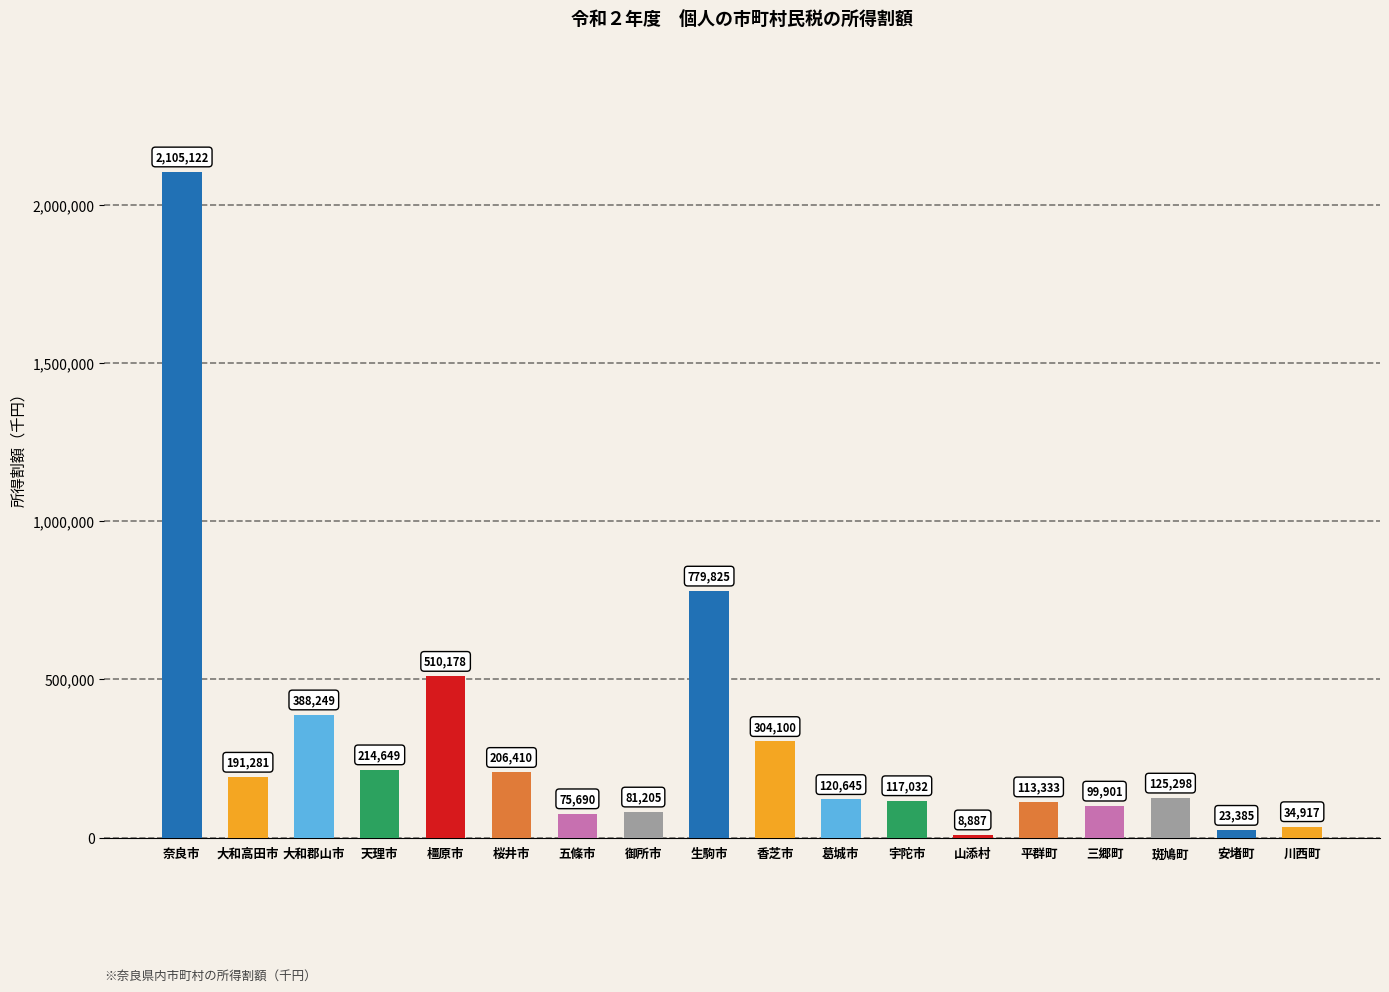

What is the label of the 6th bar from the left?

桜井市